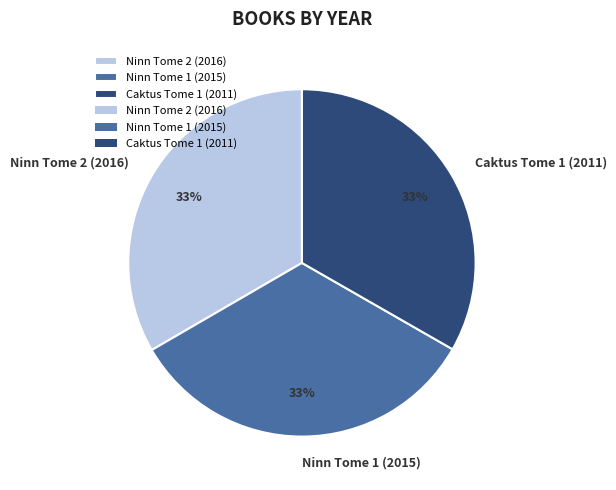

Combined, do Ninn Tome 2 (2016) and Ninn Tome 1 (2015) account for over 50%?

Yes